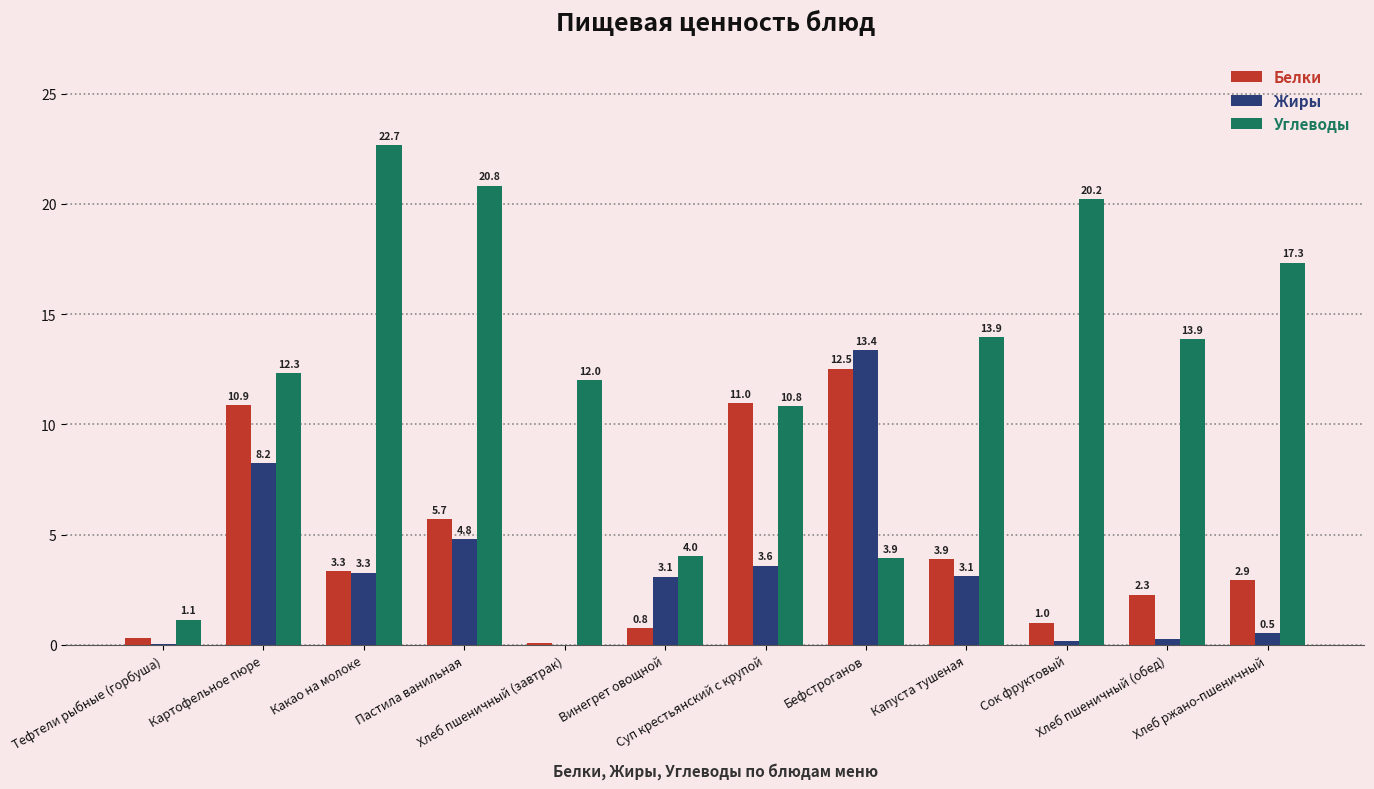

Which series has the largest total across all categories?

Углеводы